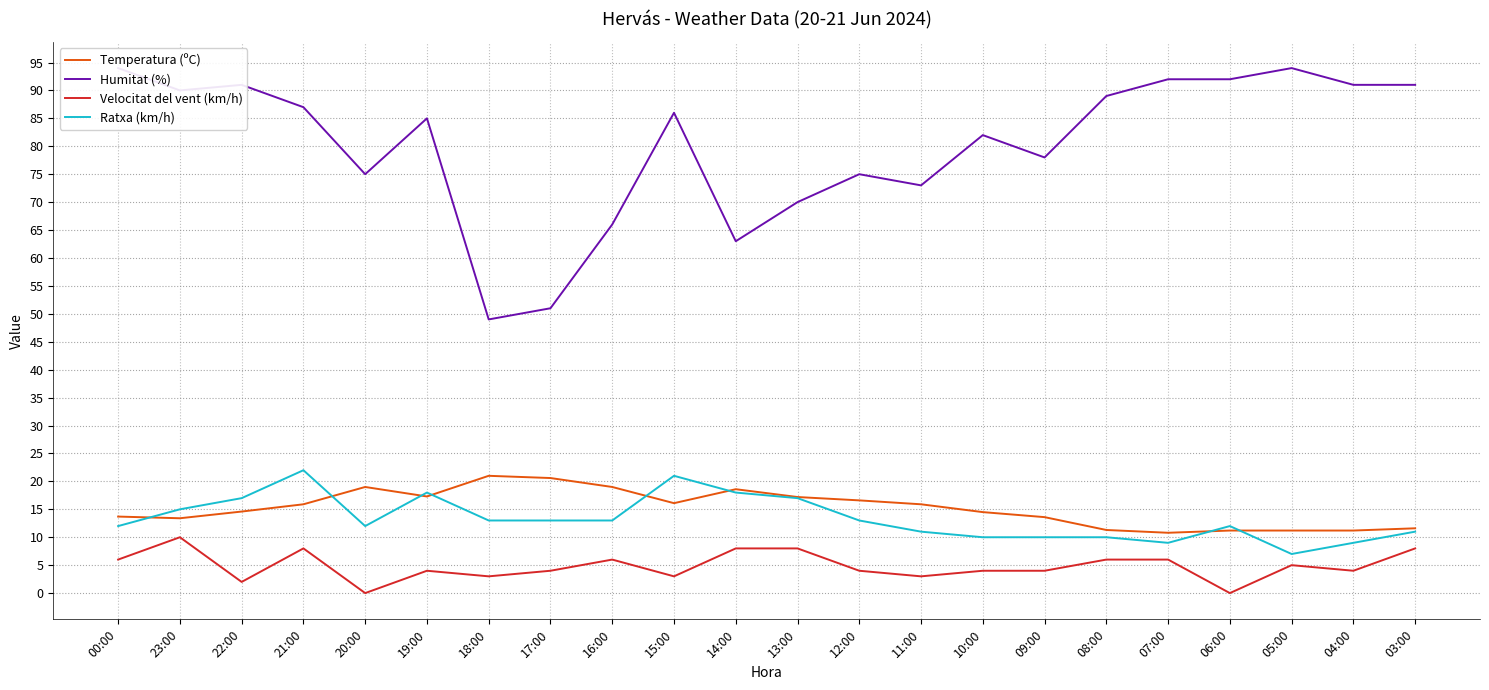

What is the difference between the maximum and second lowest values in the Humitat (%) series?

43.0